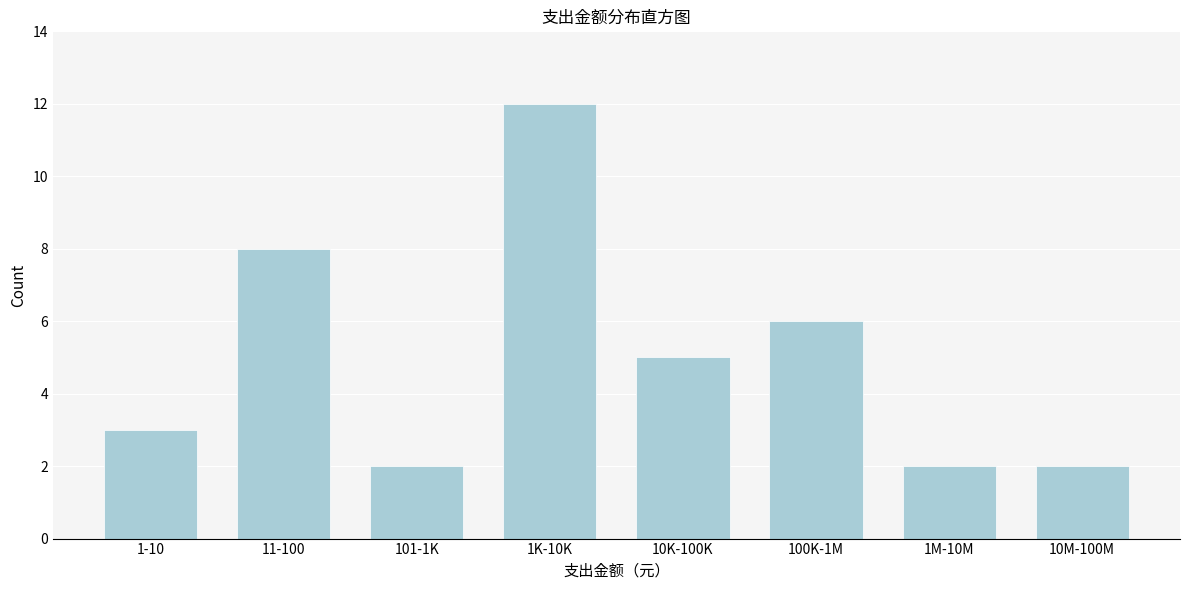

Reading right to left, what are all the values shown in this chart?

10M-100M=2	1M-10M=2	100K-1M=6	10K-100K=5	1K-10K=12	101-1K=2	11-100=8	1-10=3